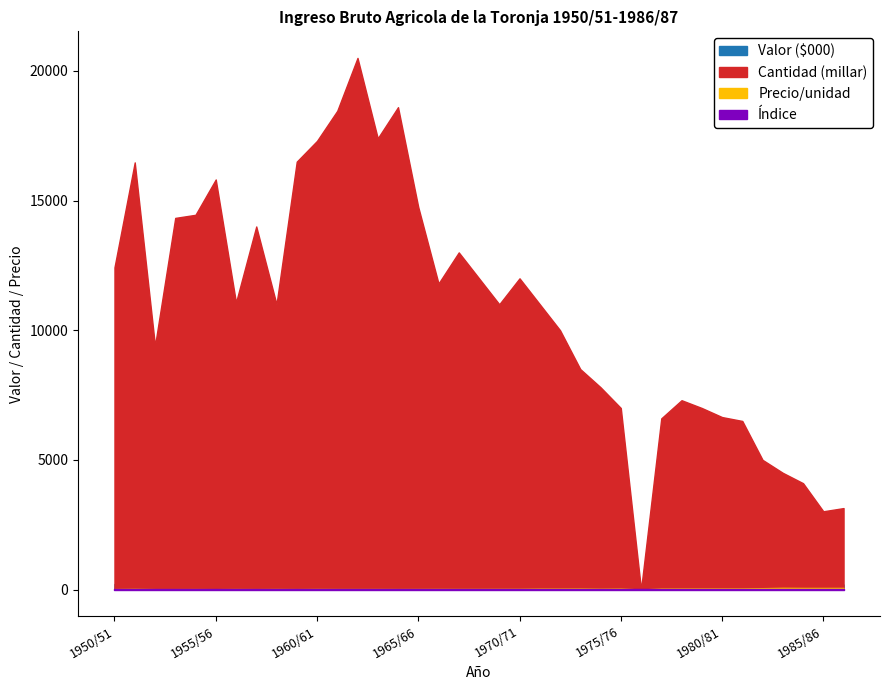

Which series changed the most between 1951/52 and 1958/59?

Cantidad (millar)